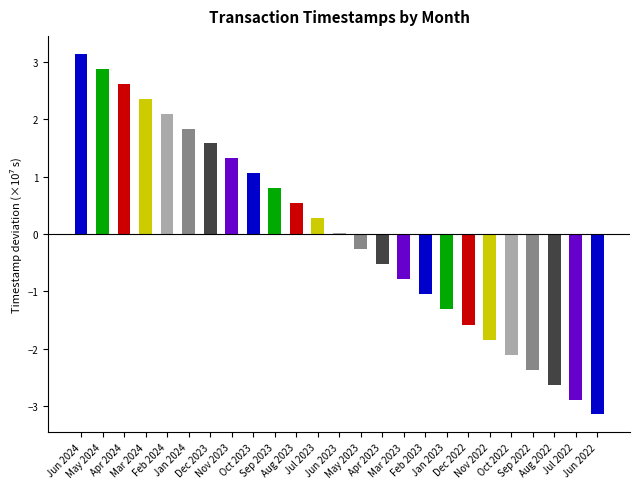

The chart shows a value of 0.5 at Aug 2023. True or false?

True